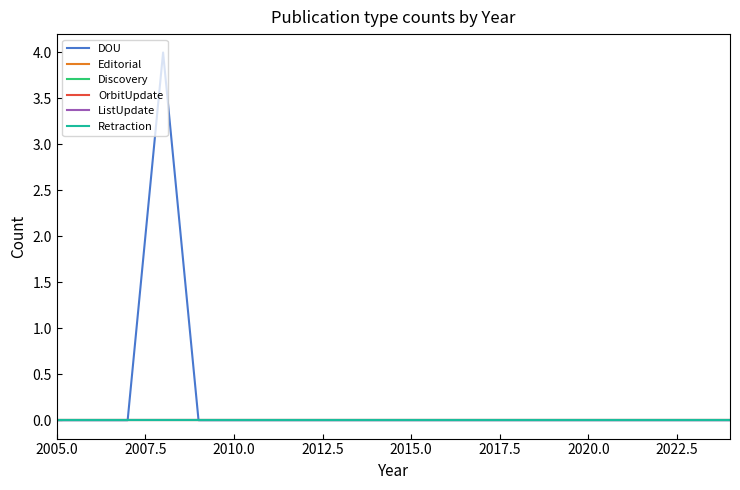

Does the chart display data point markers on the line(s)?

No